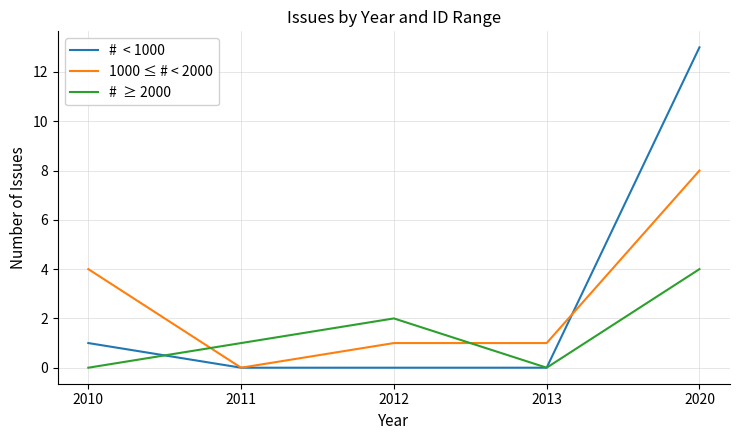

What is the total value across all series at 2012?

3